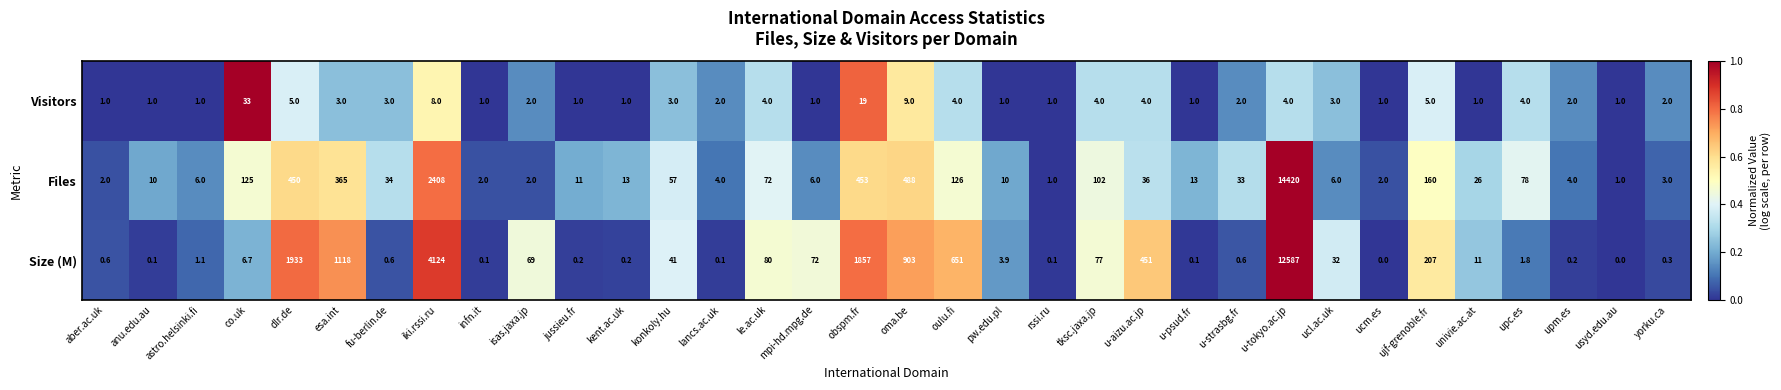

At which label is Size (M) closest to 6293?

iki.rssi.ru